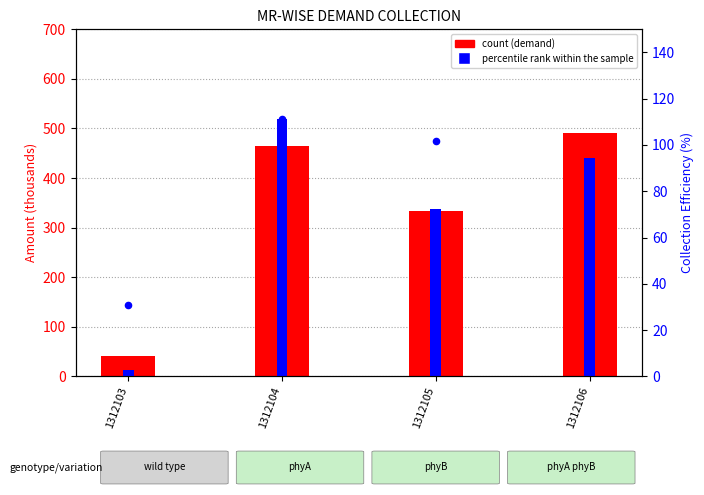

At how many categories does at least one series exceed 497?

1